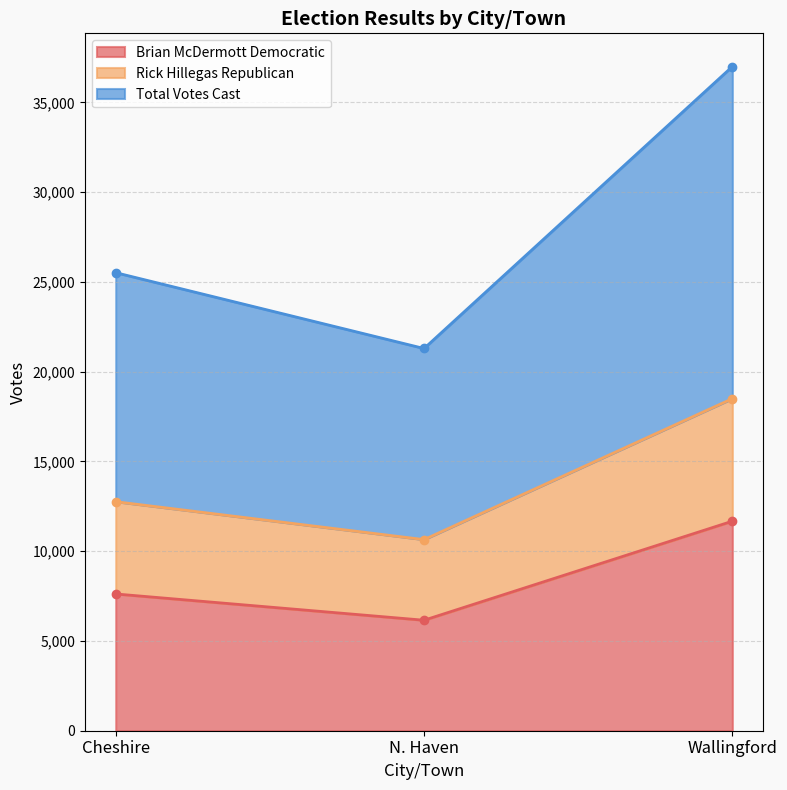

How many data points does each series have?

3